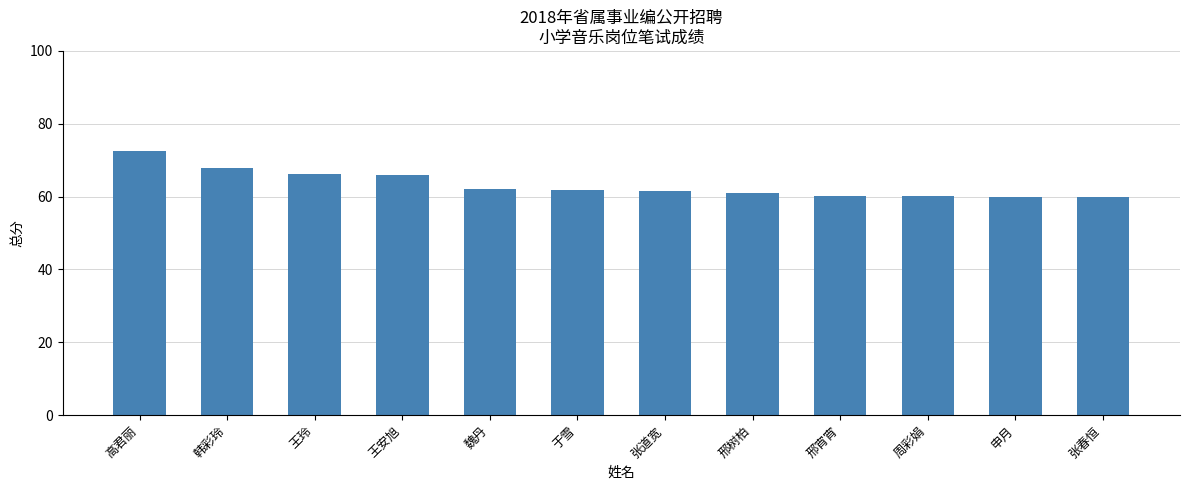

What is the sum of the values at 申月 and 王玲?

126.2